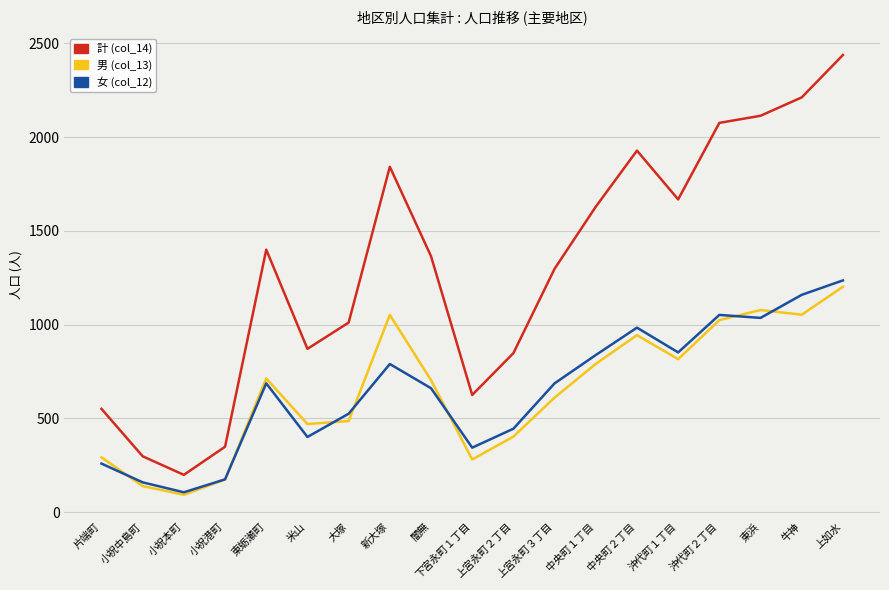

What position from the left is 上宮永町２丁目?

11